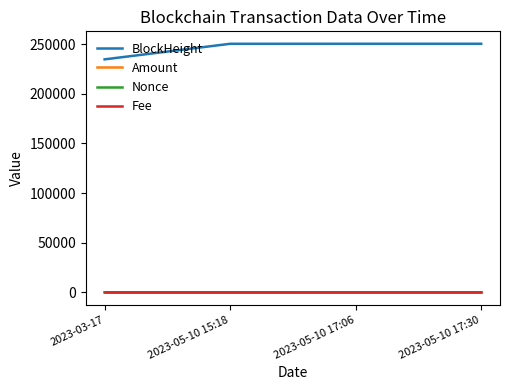

What is the maximum value shown in the chart?

250362.0